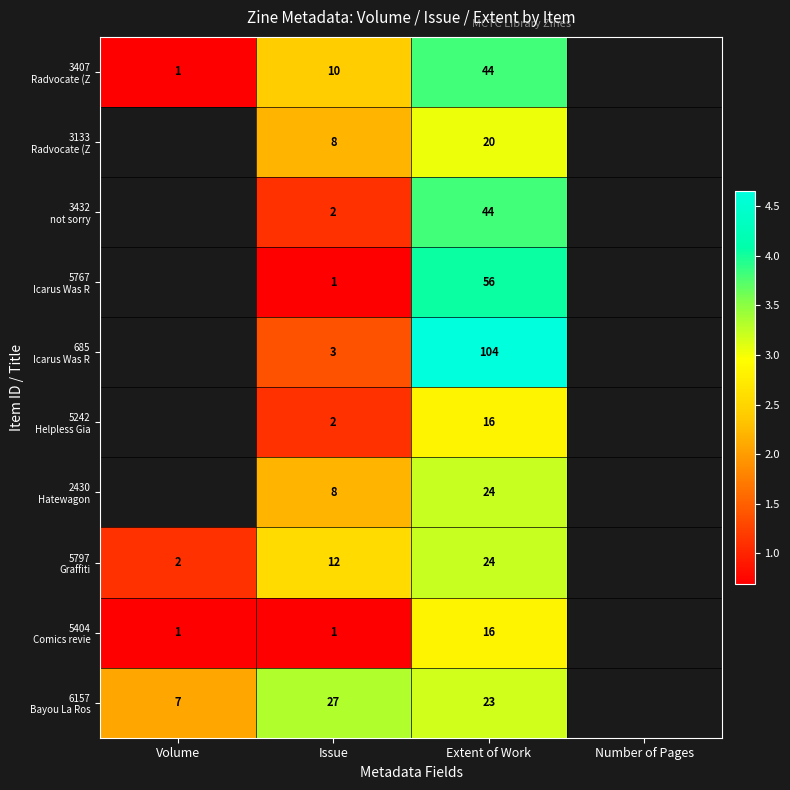

The 5404 Comics revie series shows 1.0 at Volume. True or false?

False